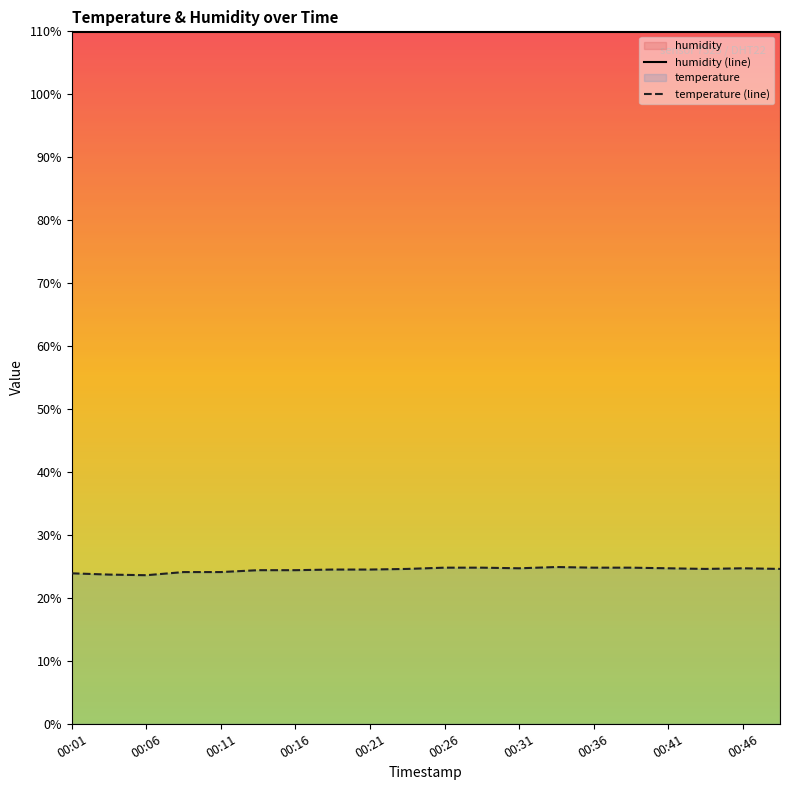

Does the chart have visible grid lines?

No